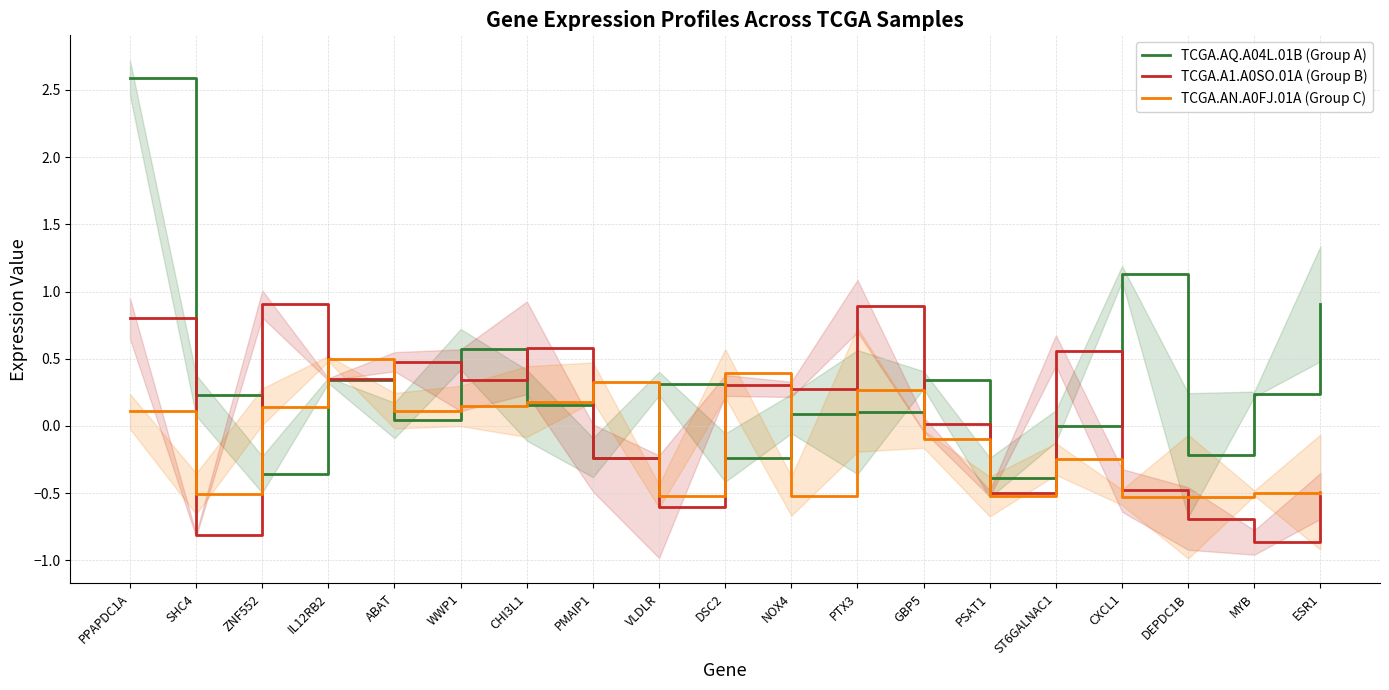

Between ESR1 and MYB, which is larger?

ESR1